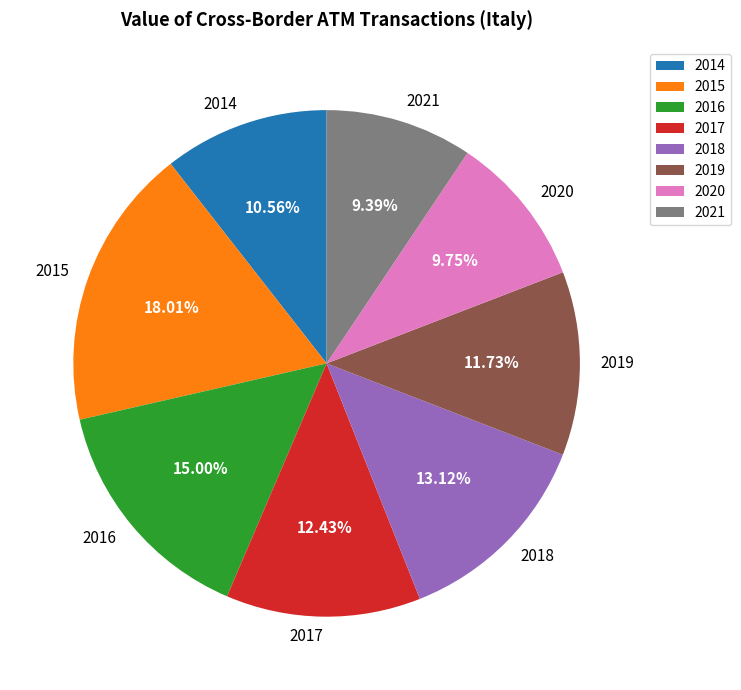

Is it true that 2014 is 11% of the pie?

True